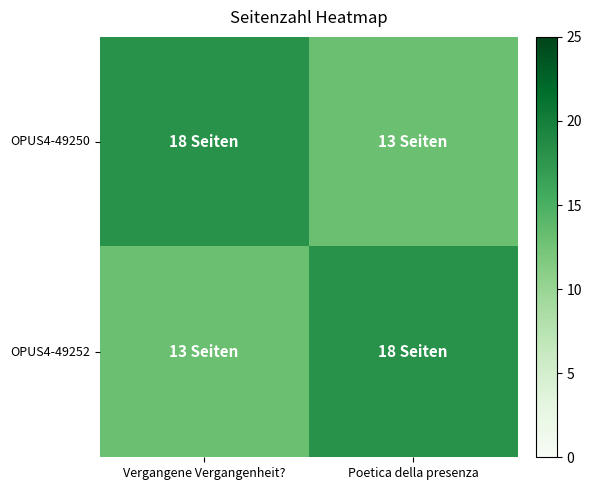

Reading left to right, what are all the values shown in this chart?

OPUS4-49250: Vergangene Vergangenheit?=18	Poetica della presenza=13
OPUS4-49252: Vergangene Vergangenheit?=13	Poetica della presenza=18